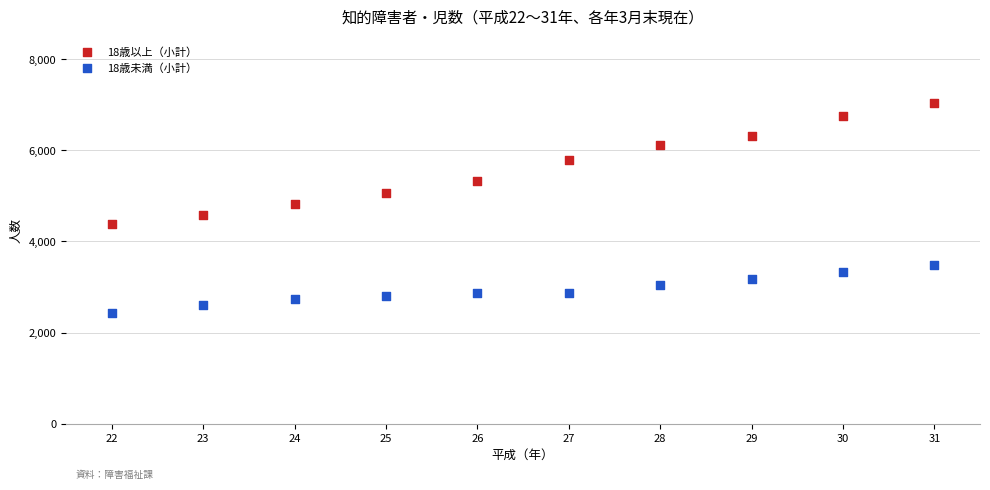

Which series reaches the maximum Y coordinate?

18歳以上（小計）